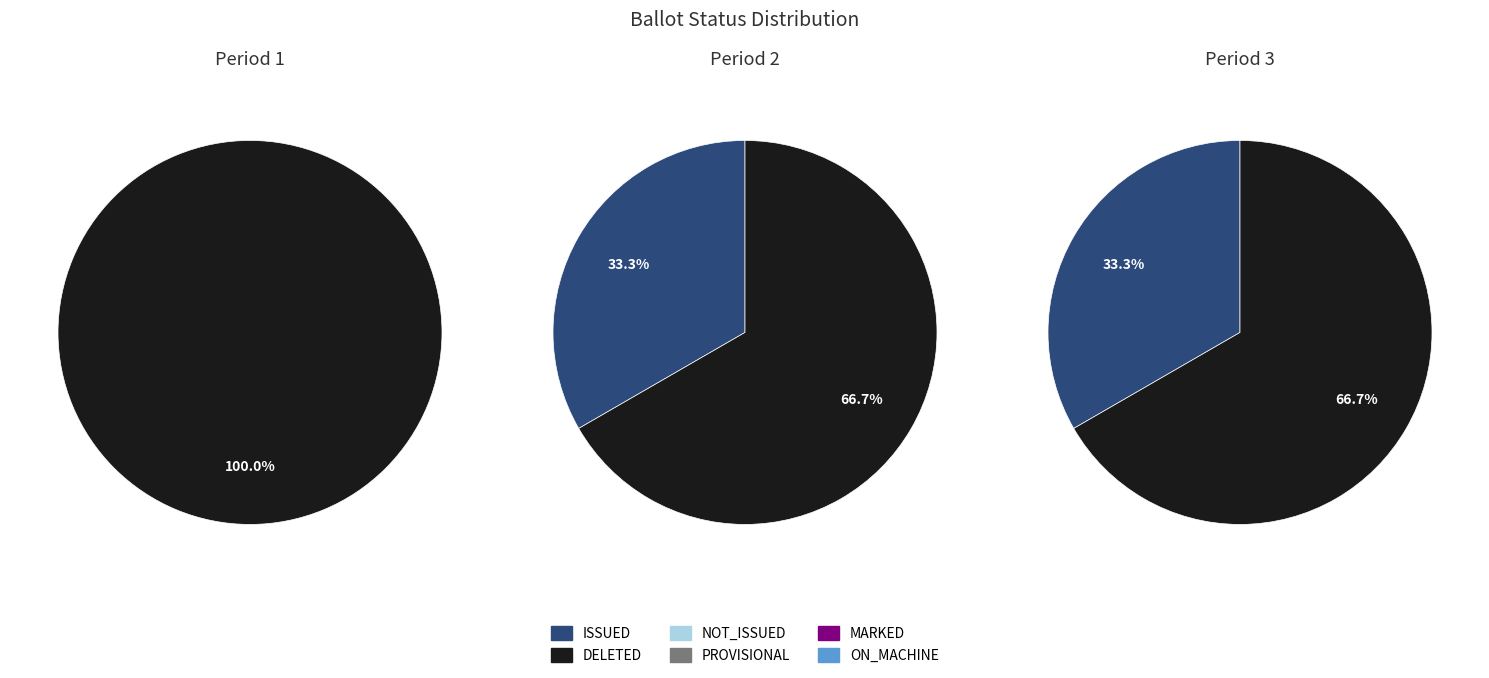

To the nearest percent, what is the average slice percentage?

17%